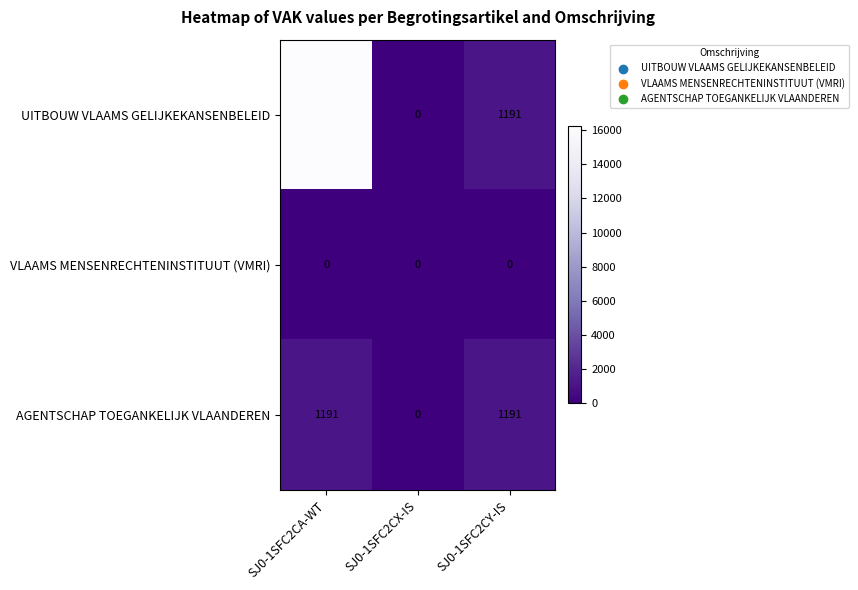

Count the AGENTSCHAP TOEGANKELIJK VLAANDEREN values in the range 0 to 1191.

3